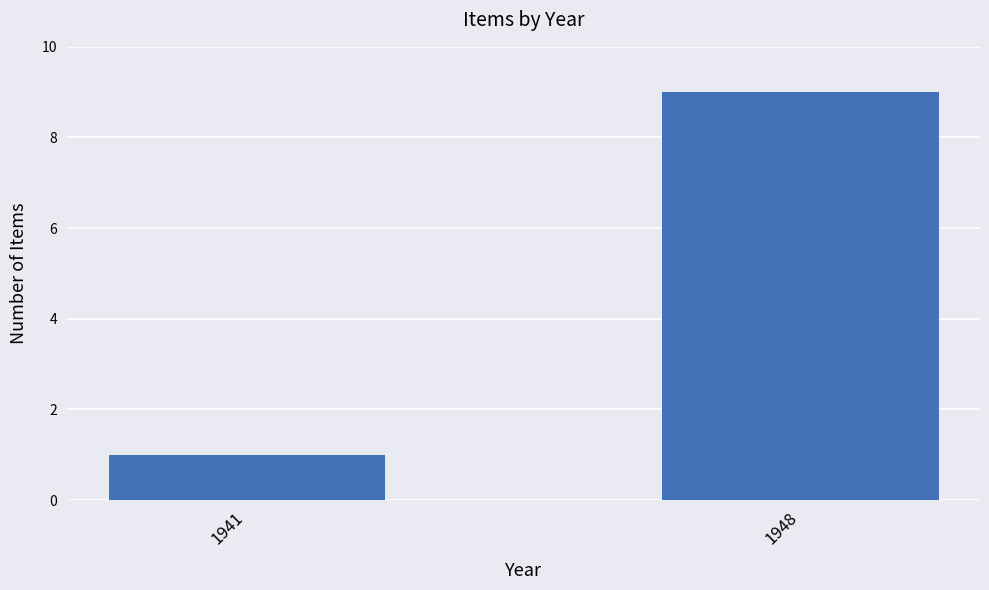

Approximately how many times larger is the value at 1948 compared to 1941?

9.0